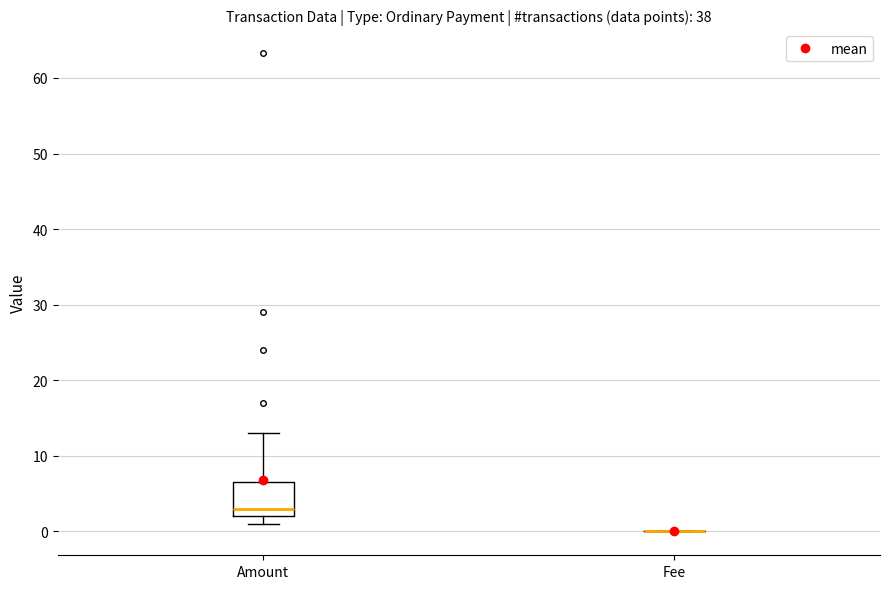

Comparing the boxes themselves (not the whiskers), which one is the tallest?

Amount